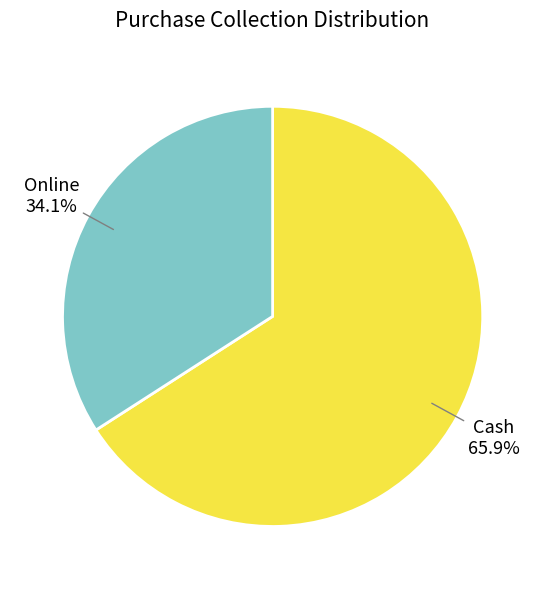

To the nearest percent, what percentage of the pie is Cash?

66%